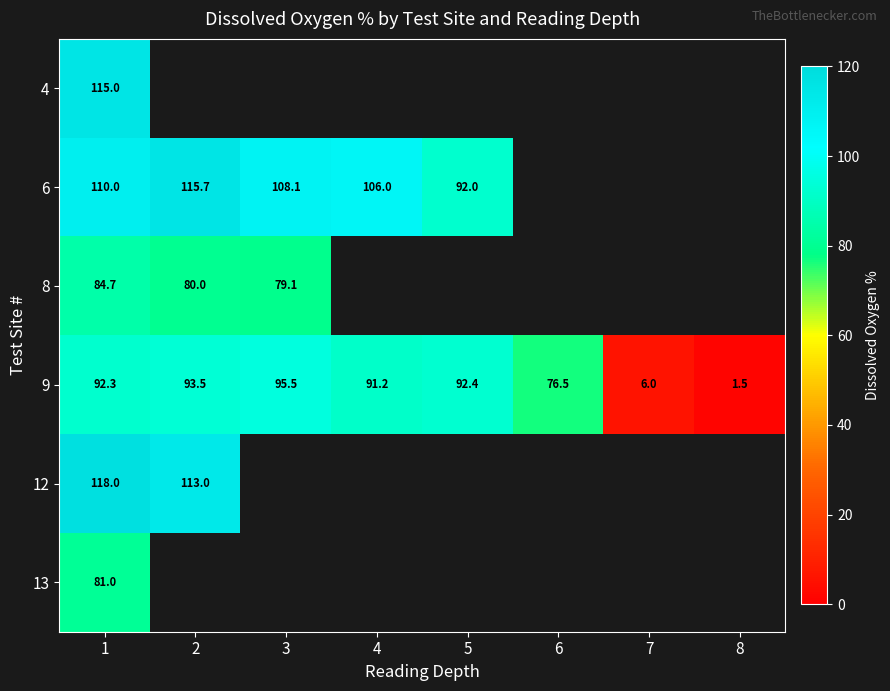

The value of 9 at 3 is 95.5. True or false?

True